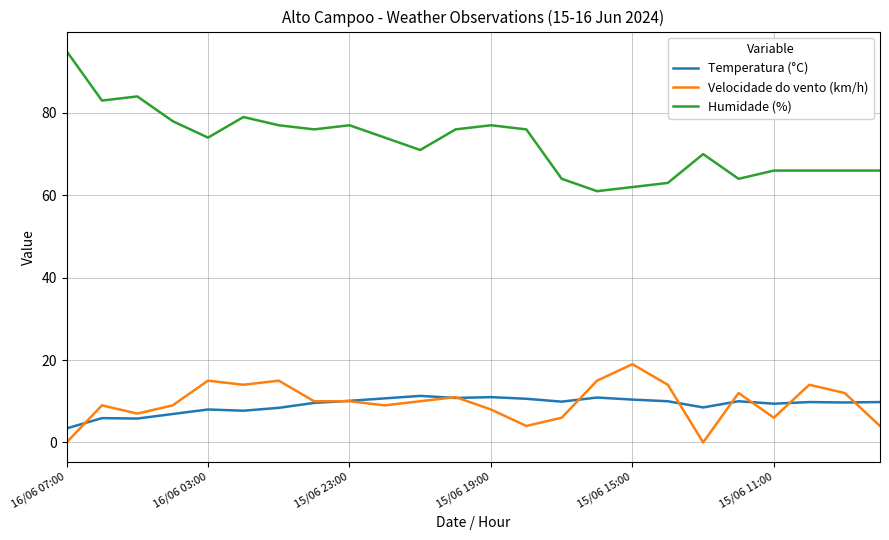

Which series has the largest total across all categories?

Humidade (%)